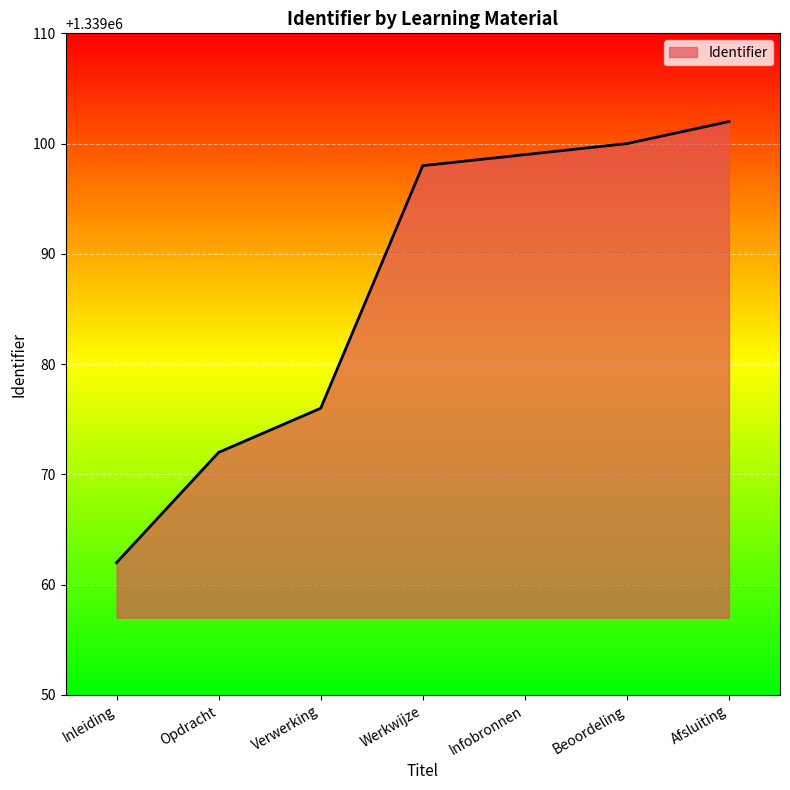

What is the difference between the maximum and minimum values?

40